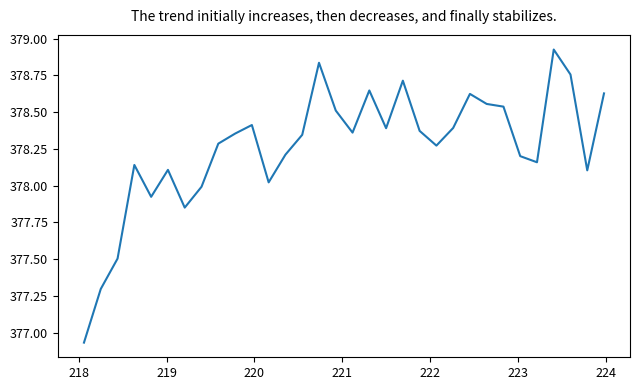

What is the difference between the maximum and minimum values?

2.0